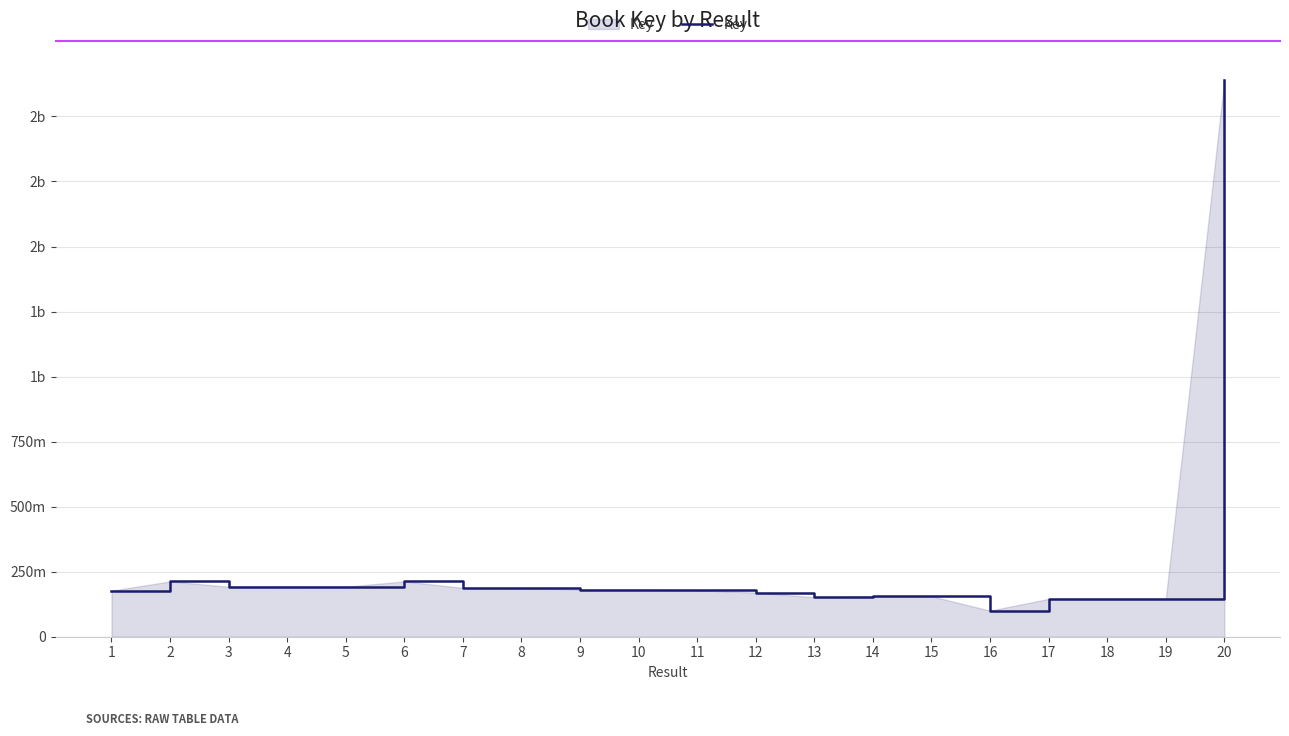

Does the chart have visible grid lines?

Yes